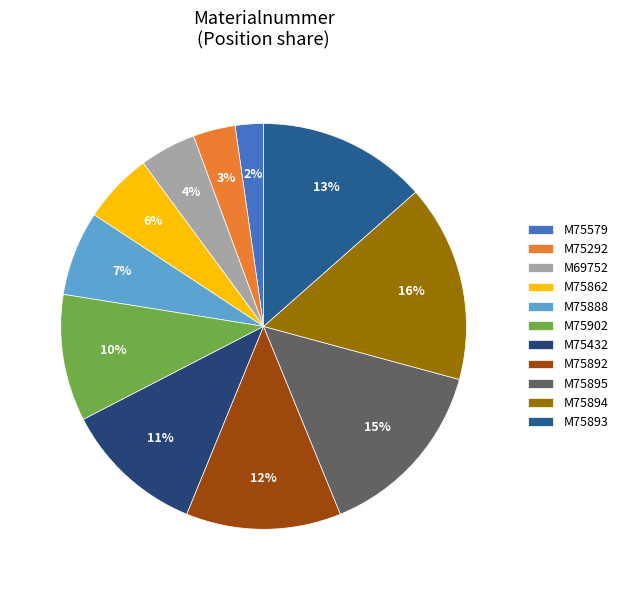

To the nearest percent, what is the average slice percentage?

9%